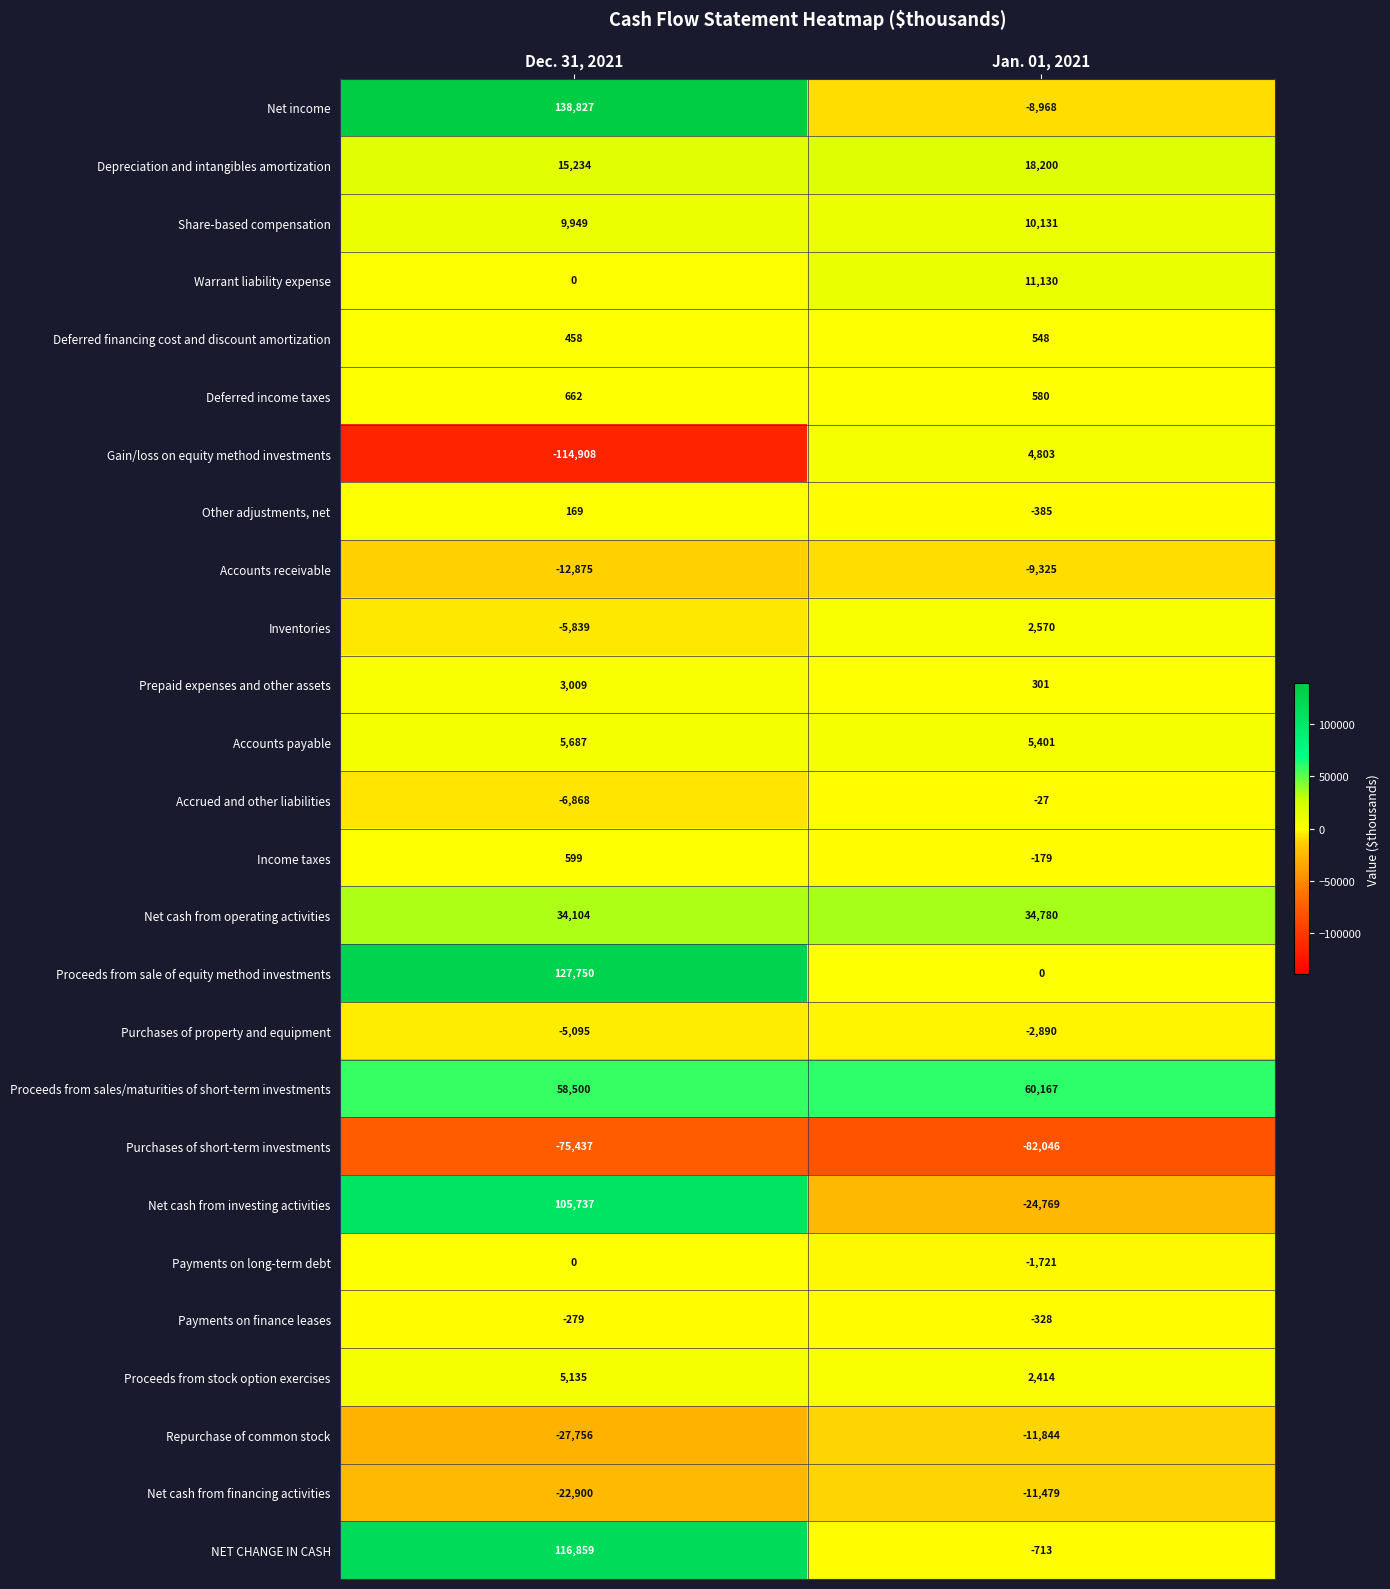

Which series changed the most between Dec. 31, 2021 and Jan. 01, 2021?

Net income